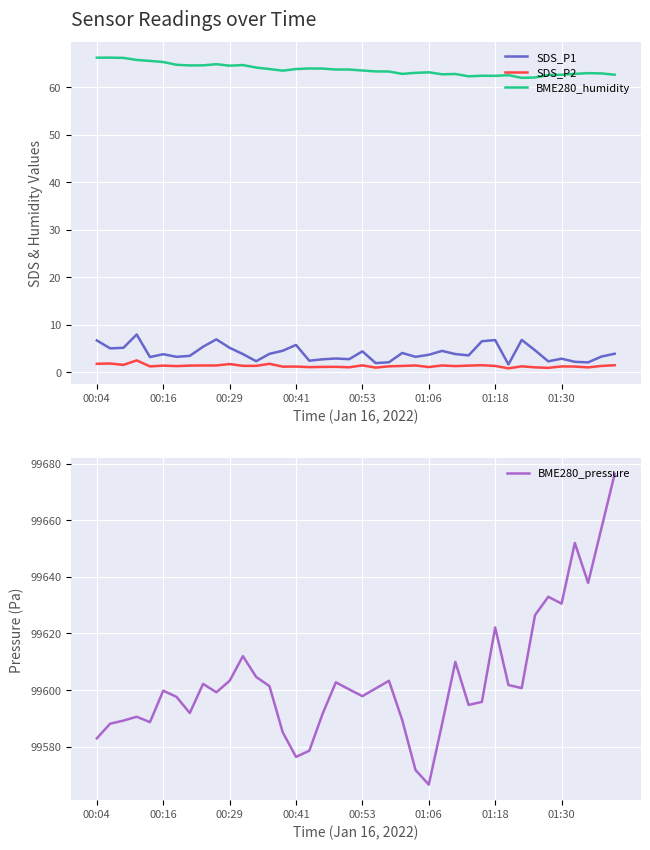

Is the value of BME280_pressure at 24 greater than the value of SDS_P1 at 22?

Yes